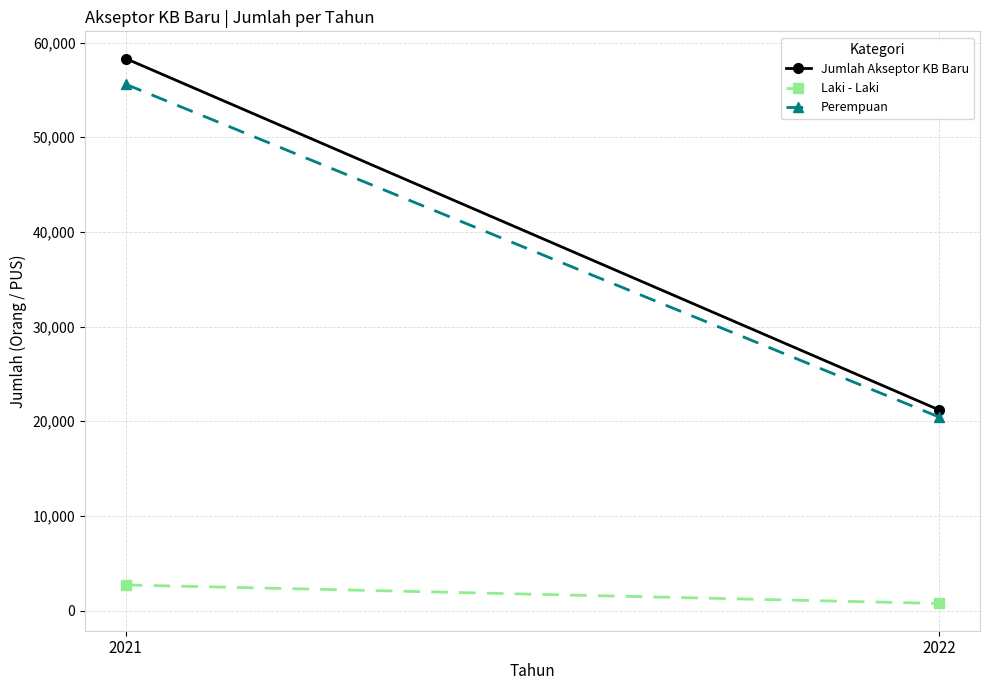

What is the value of the Perempuan point at the 2nd from the left?

20434